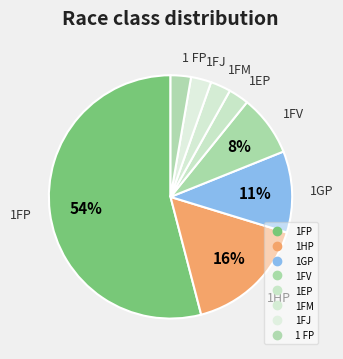

Which category has the smallest portion of the pie?

1EP